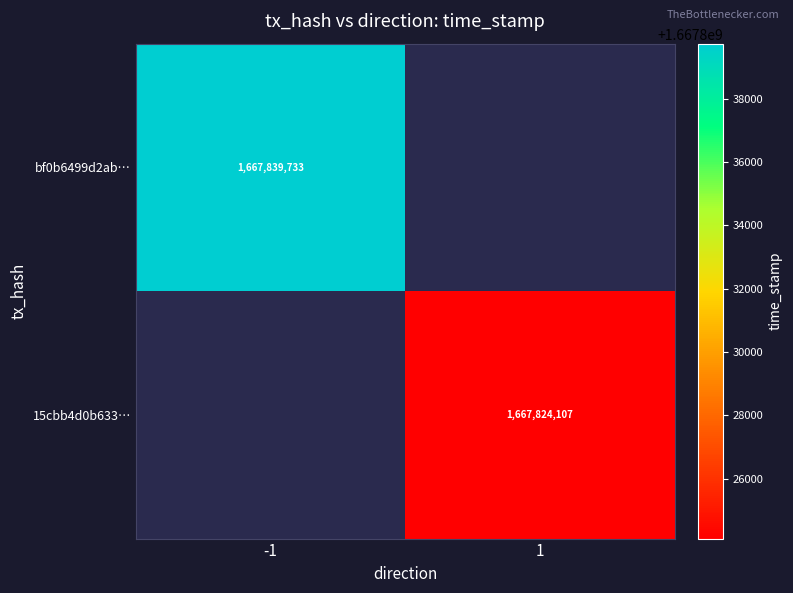

The 15cbb4d0b633… series shows 1667824107 at 1. True or false?

True